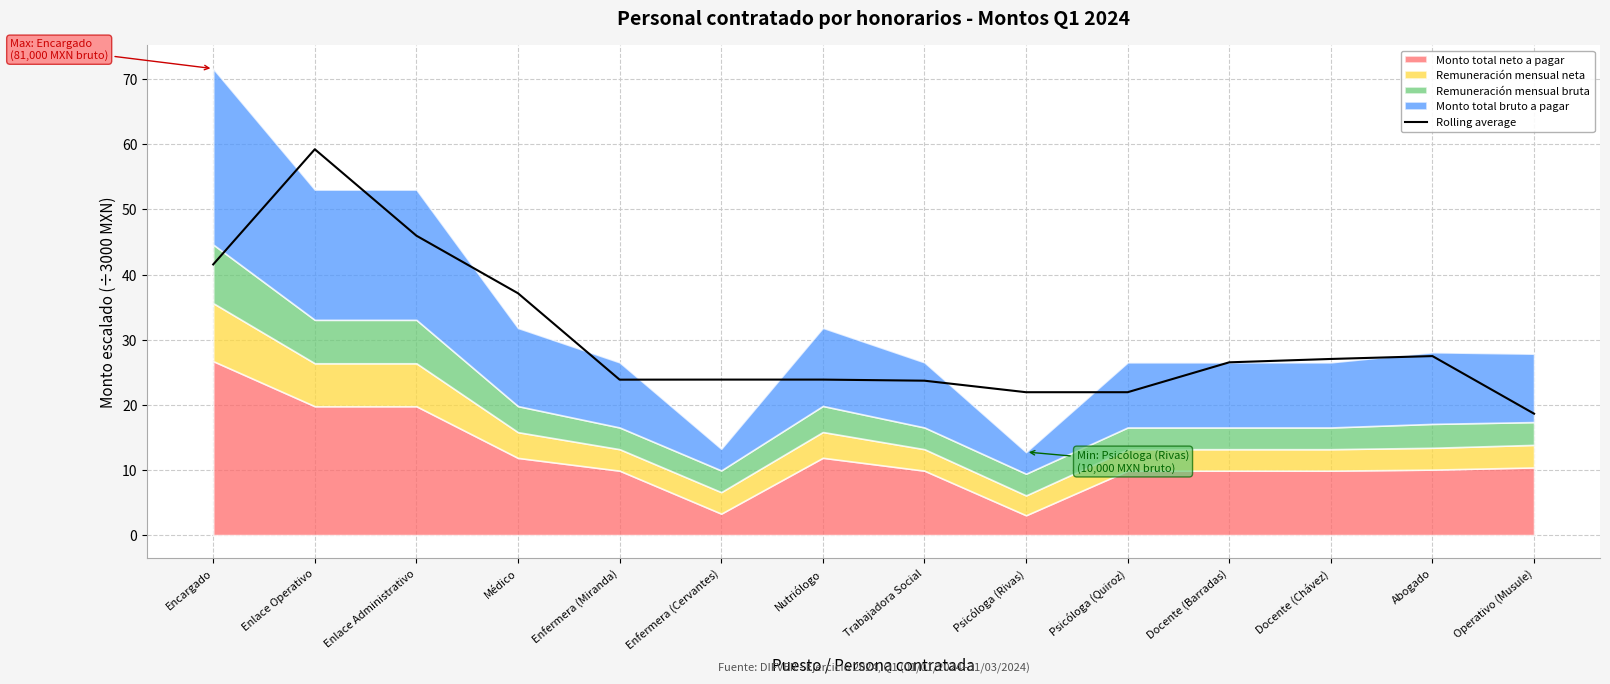

True or false: the data has more than 1 interior local peaks.

True